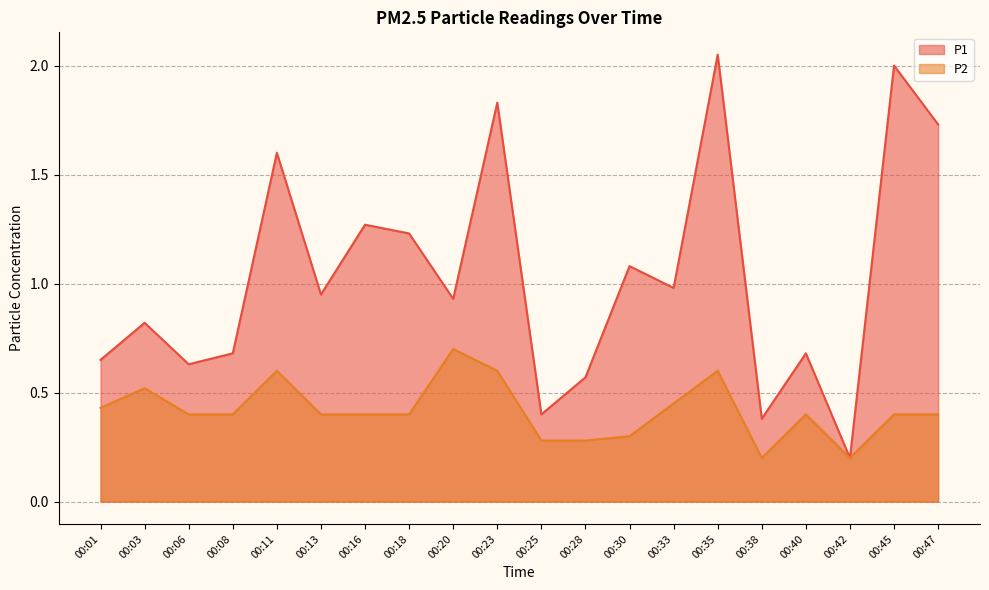

True or false: P1 and P2 intersect in this chart.

False